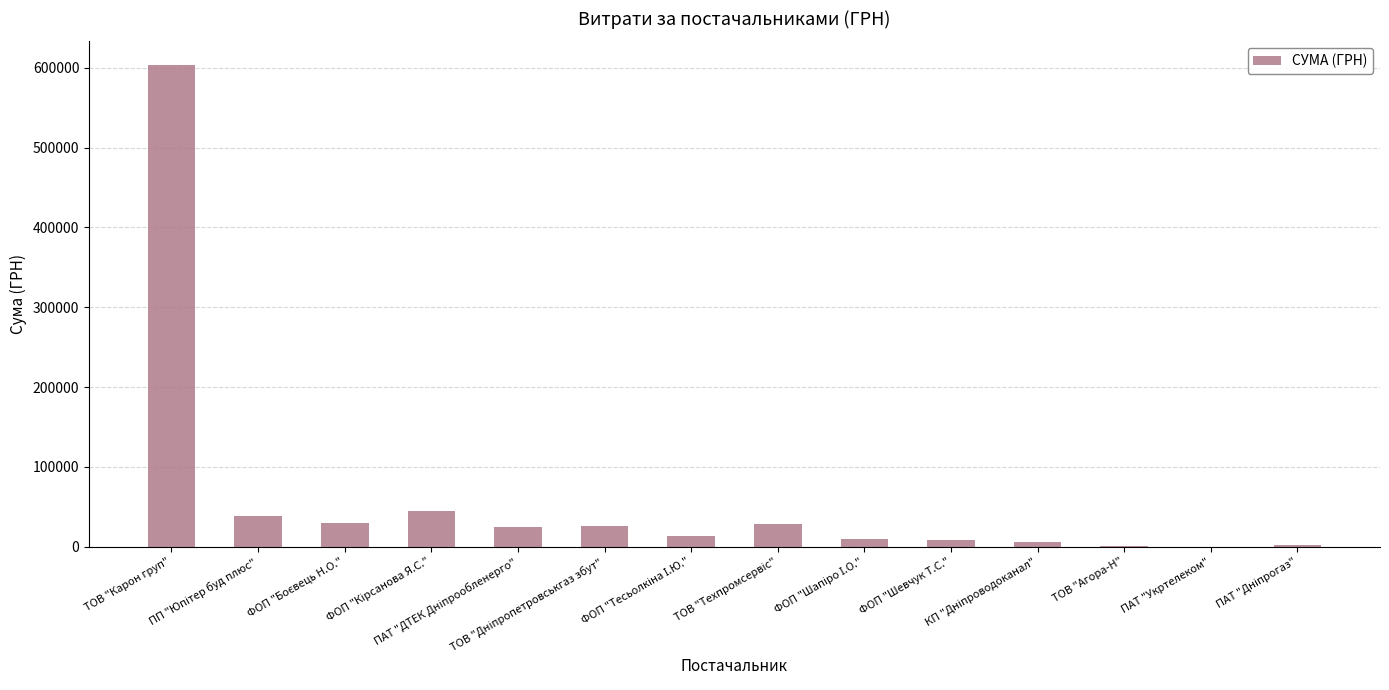

What is the greatest value displayed?

603046.7